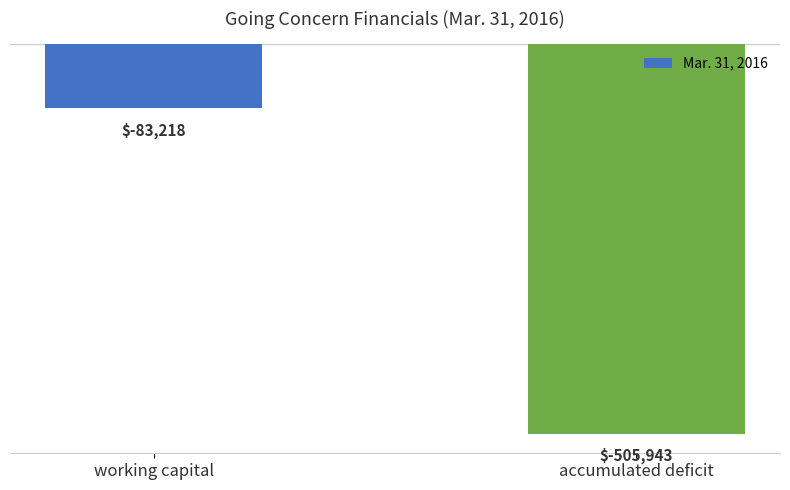

What is the label of the 2nd bar from the left?

accumulated deficit